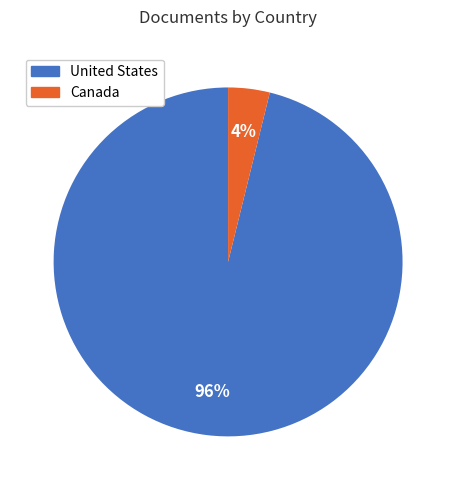

Which category has the biggest portion of the pie?

United States